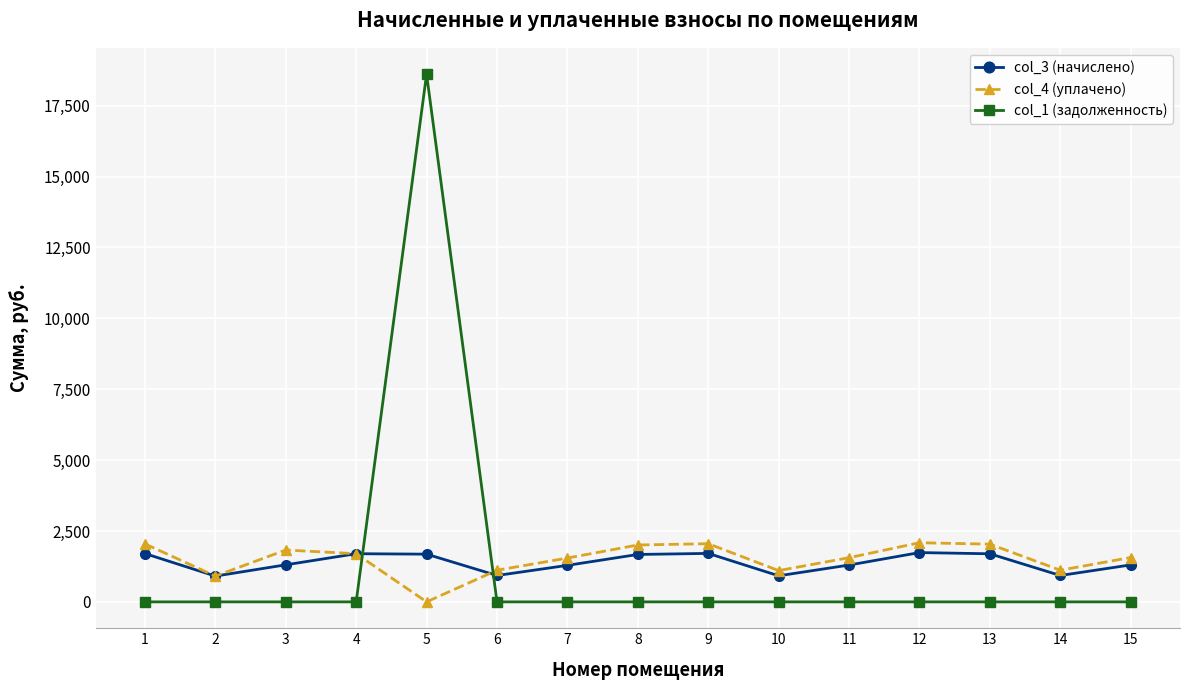

Is the value of col_4 (уплачено) at 6 greater than the value of col_1 (задолженность) at 1?

Yes